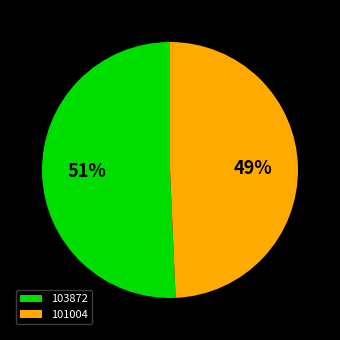

How many slices are in this pie chart?

2